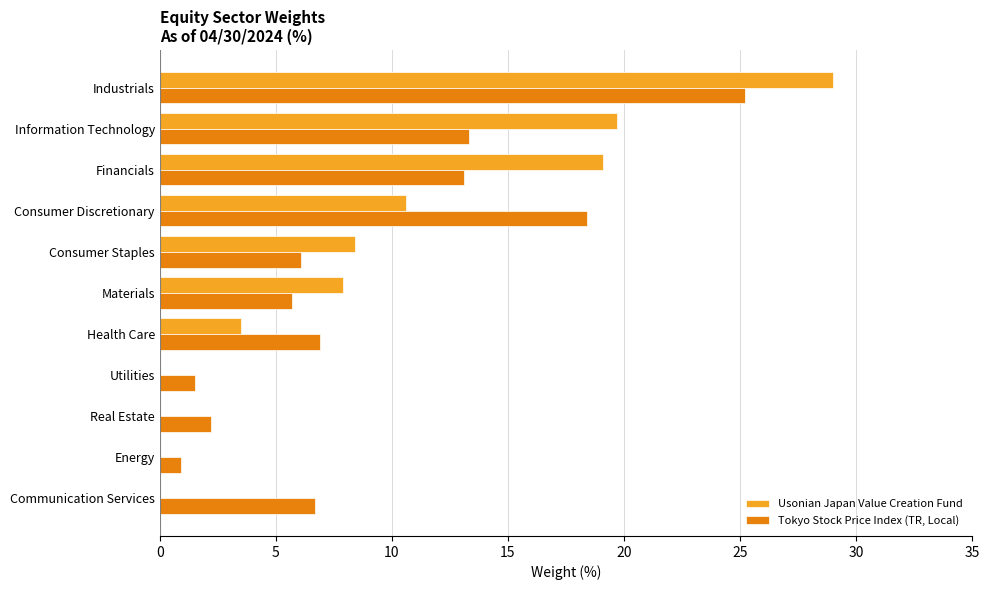

The Usonian Japan Value Creation Fund series shows 0.0 at Utilities. True or false?

True